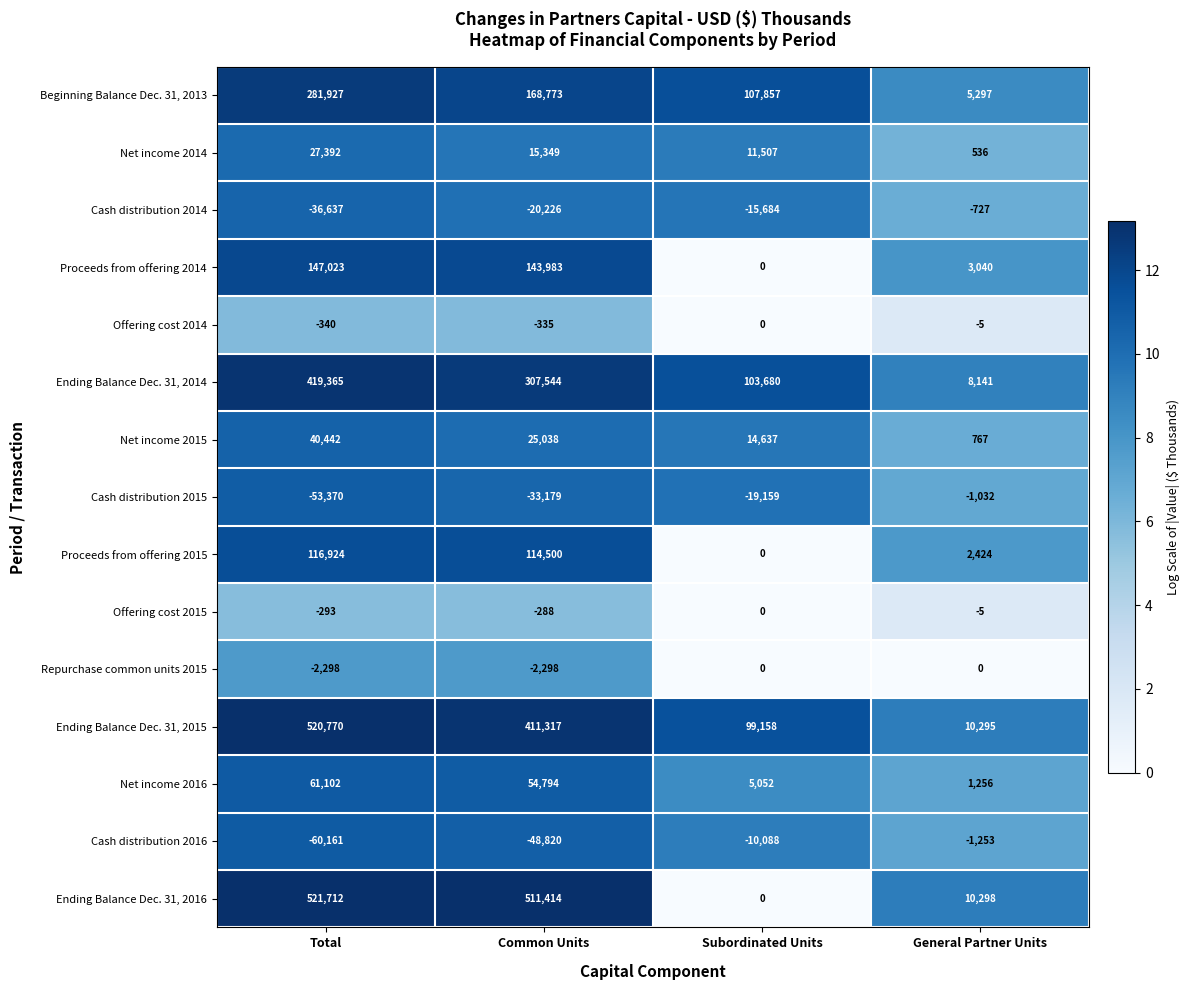

Which series has the largest range (max minus min)?

Ending Balance Dec. 31, 2016